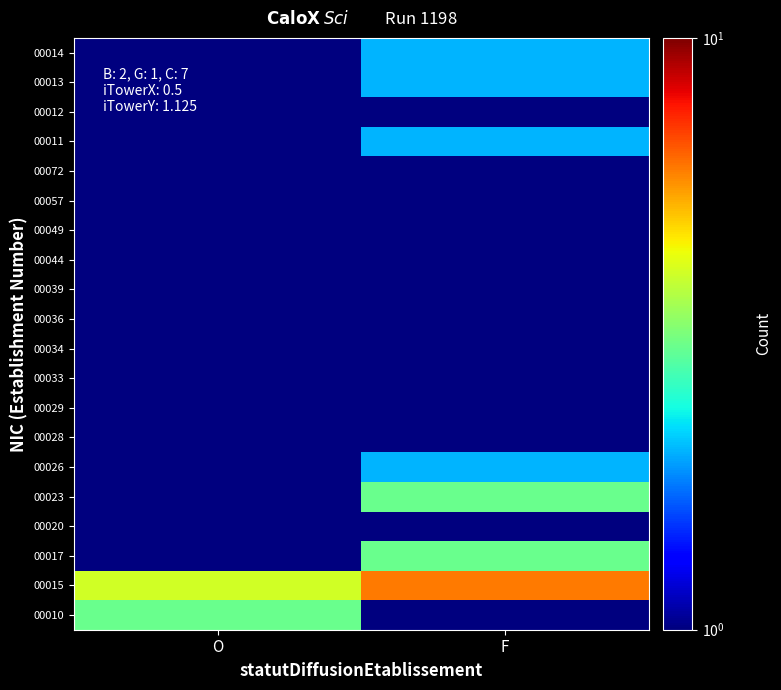

Reading left to right, transcribe all the data shown in this chart.

00010: O=3.0	F=1.0
00015: O=4.0	F=6.0
00017: O=1.0	F=3.0
00020: O=1.0	F=1.0
00023: O=1.0	F=3.0
00026: O=1.0	F=2.0
00028: O=1.0	F=1.0
00029: O=0.5	F=1.0
00033: O=0.5	F=1.0
00034: O=0.5	F=1.0
00036: O=1.0	F=0.5
00039: O=1.0	F=0.5
00044: O=1.0	F=0.5
00049: O=0.5	F=1.0
00057: O=0.5	F=1.0
00072: O=0.5	F=1.0
00011: O=0.5	F=2.0
00012: O=0.5	F=1.0
00013: O=0.5	F=2.0
00014: O=1.0	F=2.0